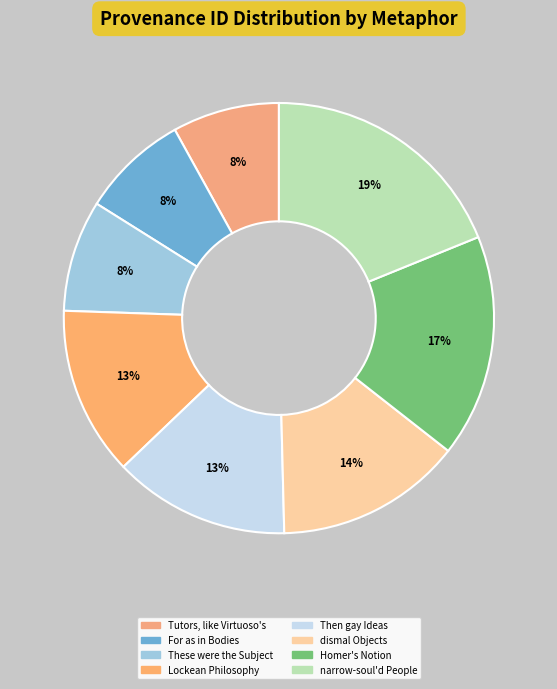

Between Lockean Philosophy and Homer's Notion, which is larger?

Homer's Notion